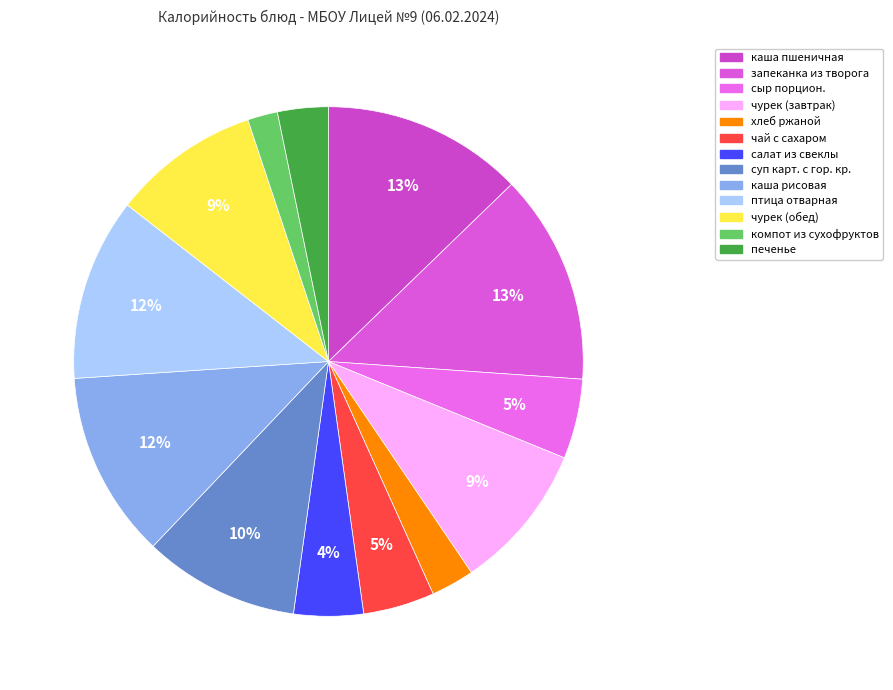

What is the largest slice in the pie chart?

запеканка из творога